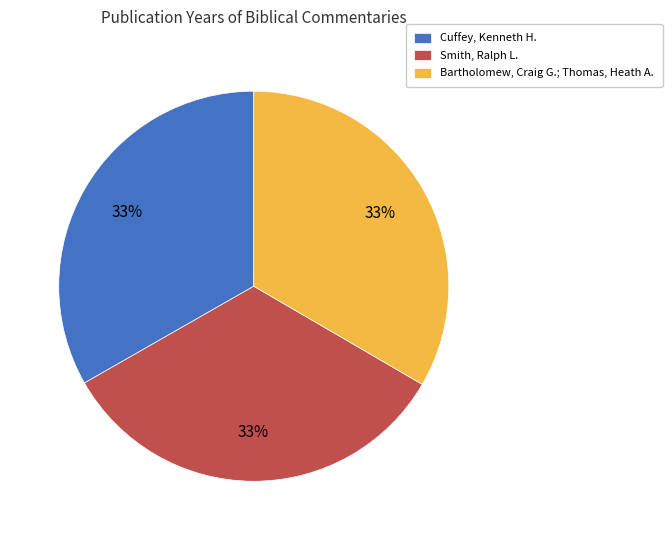

Is the sum of Cuffey, Kenneth H. and Smith, Ralph L. greater than half?

Yes